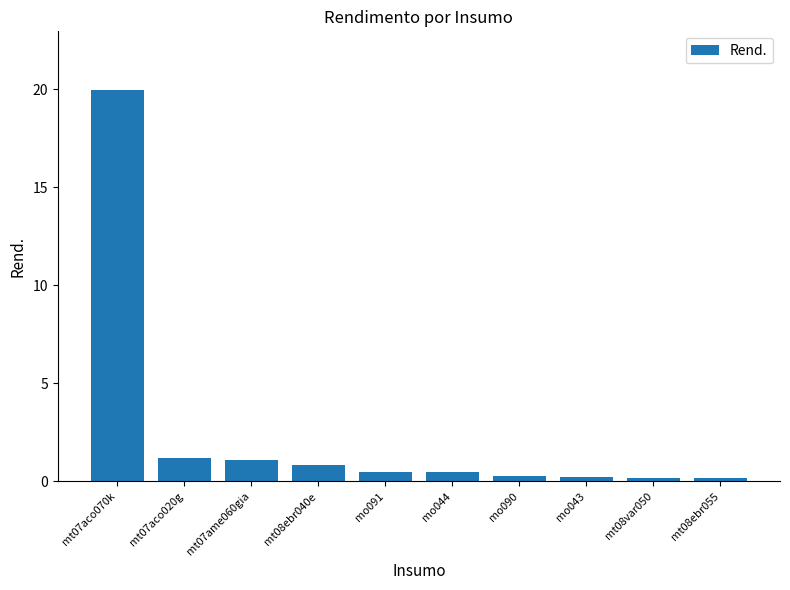

What is the average value?

2.5